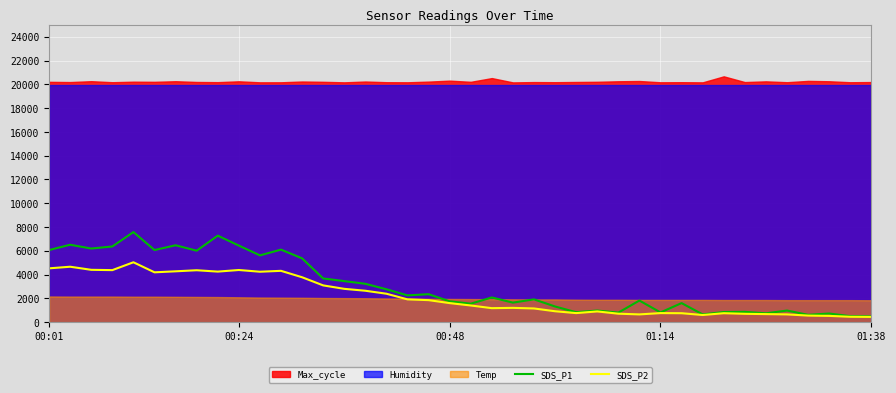

What is the average value of the SDS_P2 series?

2220